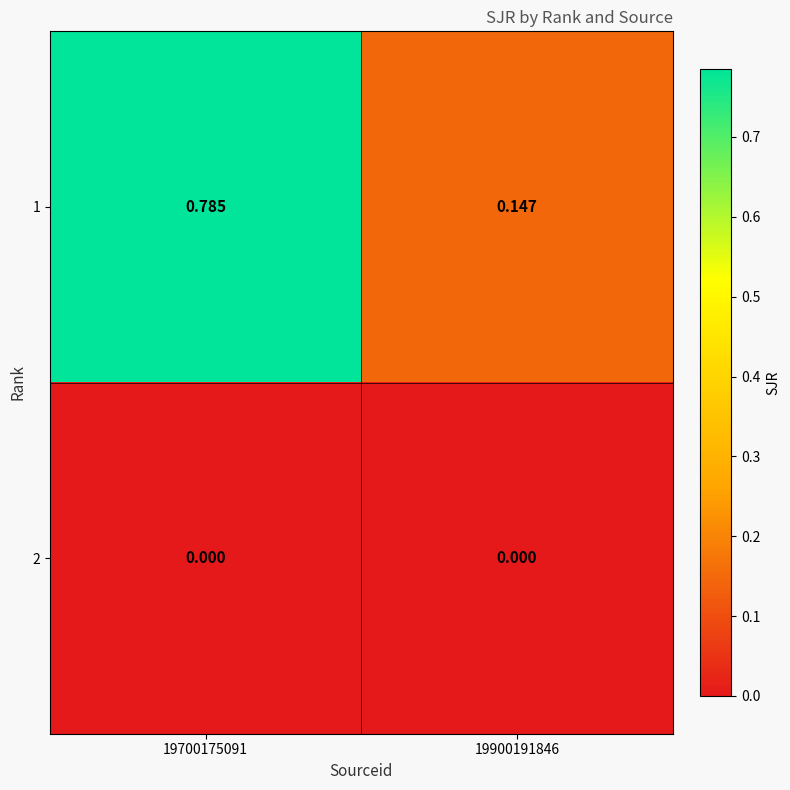

Is the value of 2 at 19900191846 greater than the value of 1 at 19700175091?

No